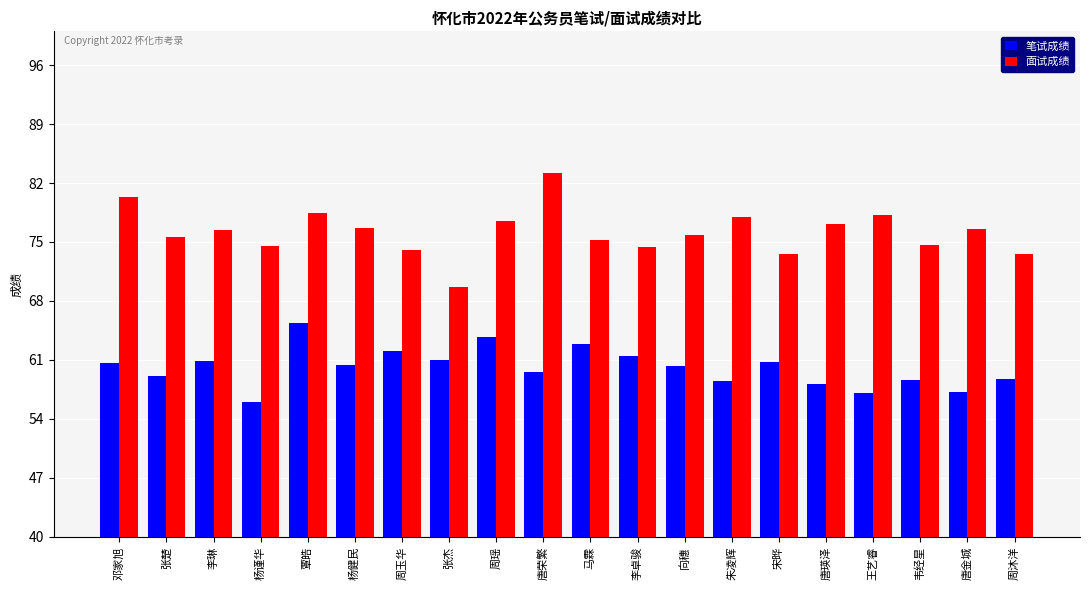

The 笔试成绩 series shows 60.9 at 李琳. True or false?

True